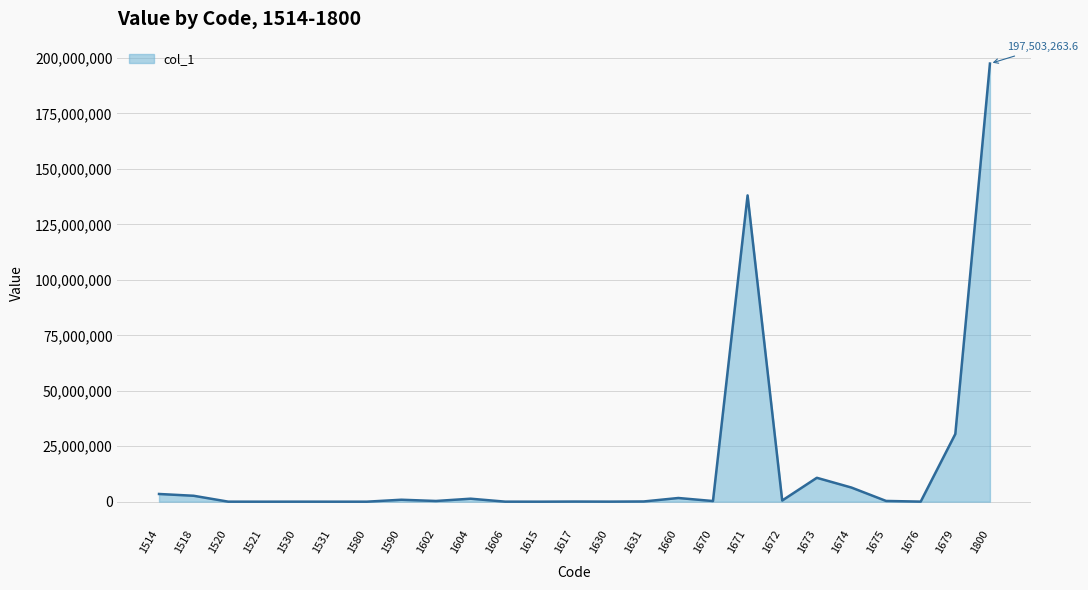

The value at 1679 is 42328862.7. True or false?

False